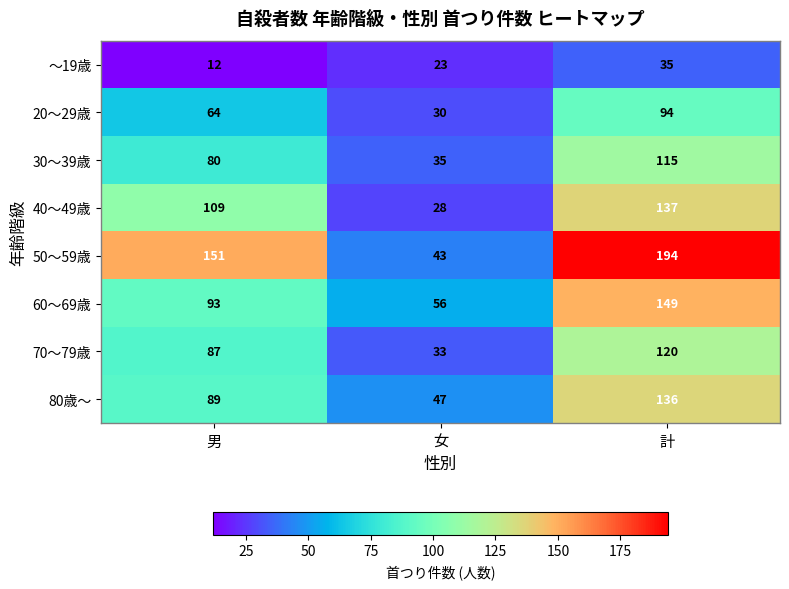

At which label does ～19歳 reach its peak?

計